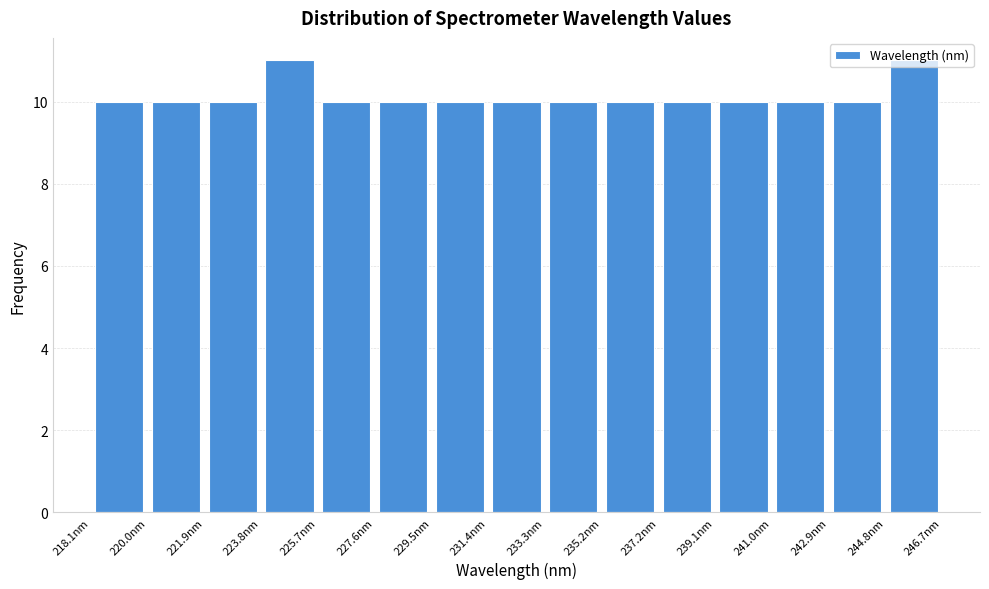

How tall is the bar that spans 235.2 to 237.2 on the x-axis? Neither the bar edges nor the heights are printed on the chart, so give them approximately, as read against the axes.

10